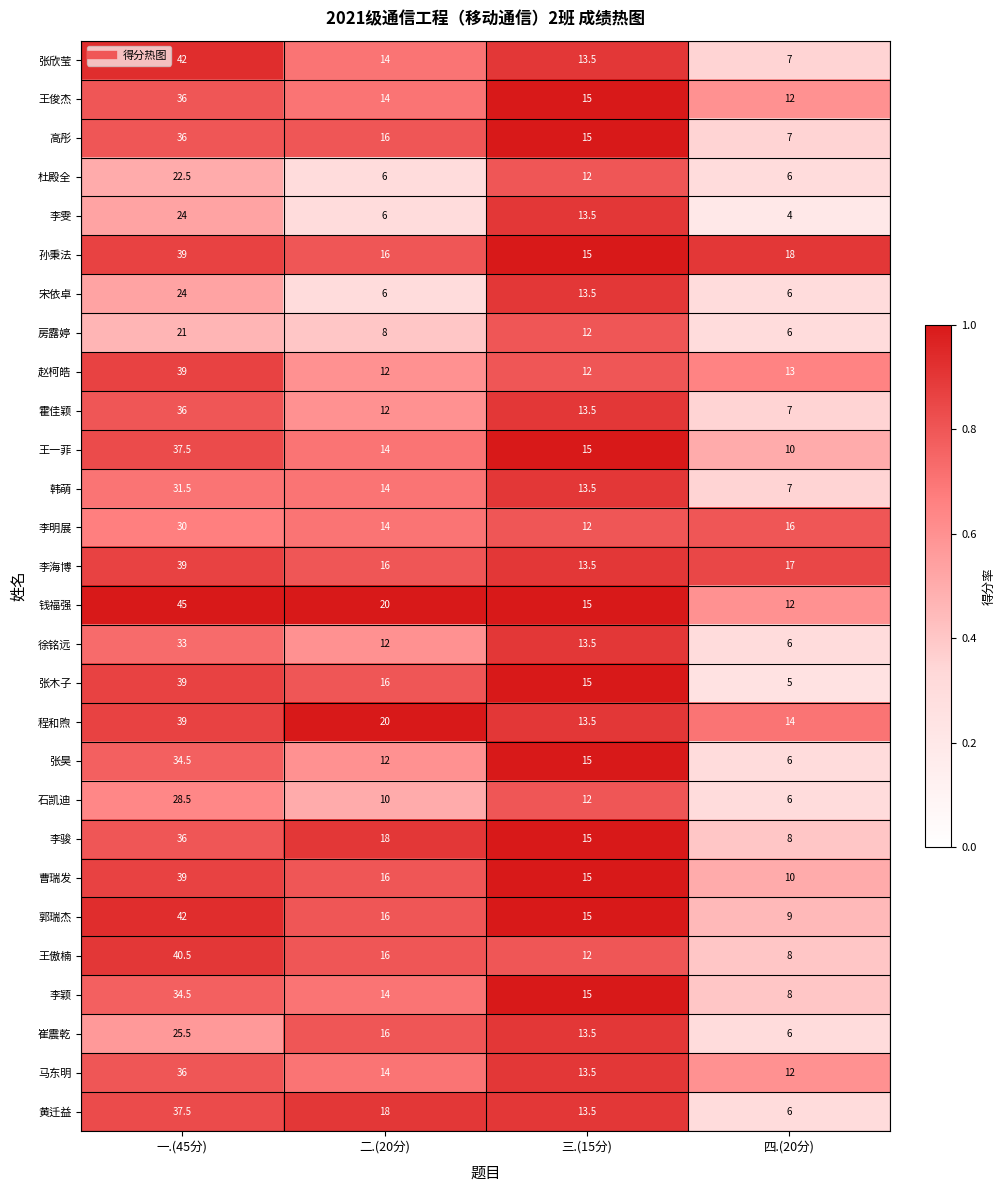

What is the minimum value shown in the chart?

4.0